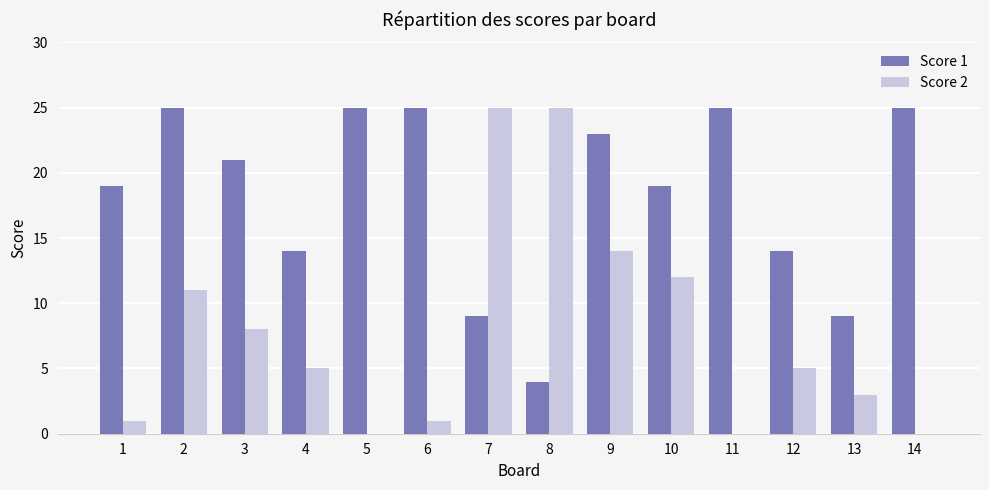

Reading left to right, extract all data points from this chart.

Score 1: 1=19	2=25	3=21	4=14	5=25	6=25	7=9	8=4	9=23	10=19	11=25	12=14	13=9	14=25
Score 2: 1=1	2=11	3=8	4=5	5=0	6=1	7=25	8=25	9=14	10=12	11=0	12=5	13=3	14=0